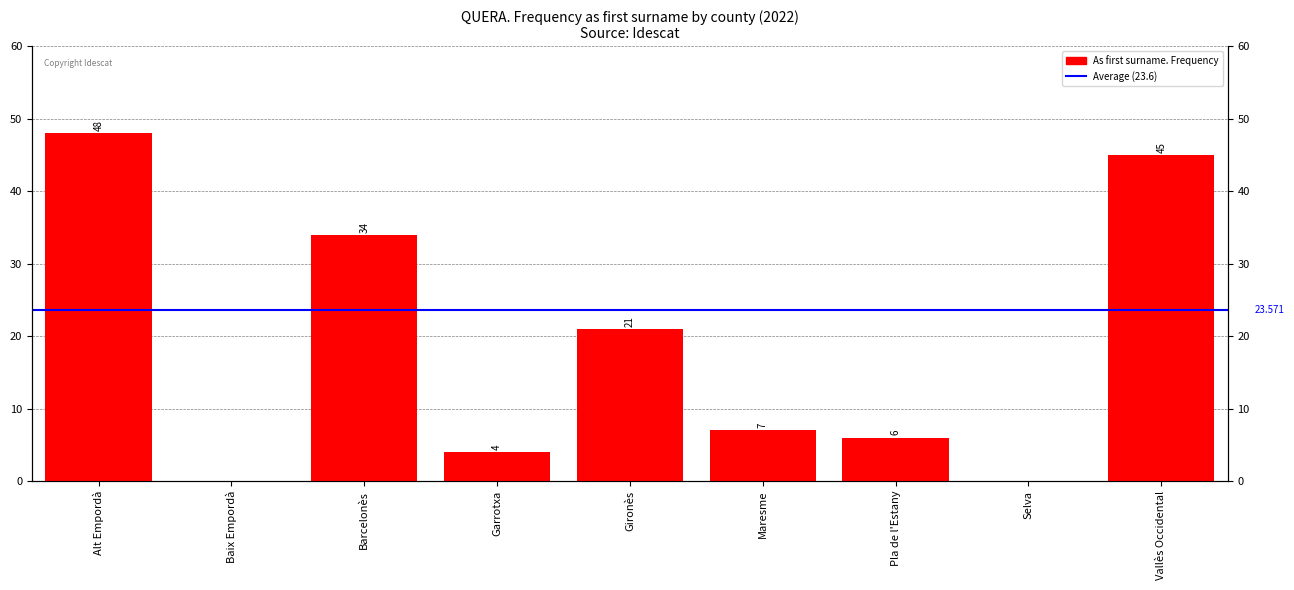

What is the difference between the values at Selva and Pla de l'Estany?

6